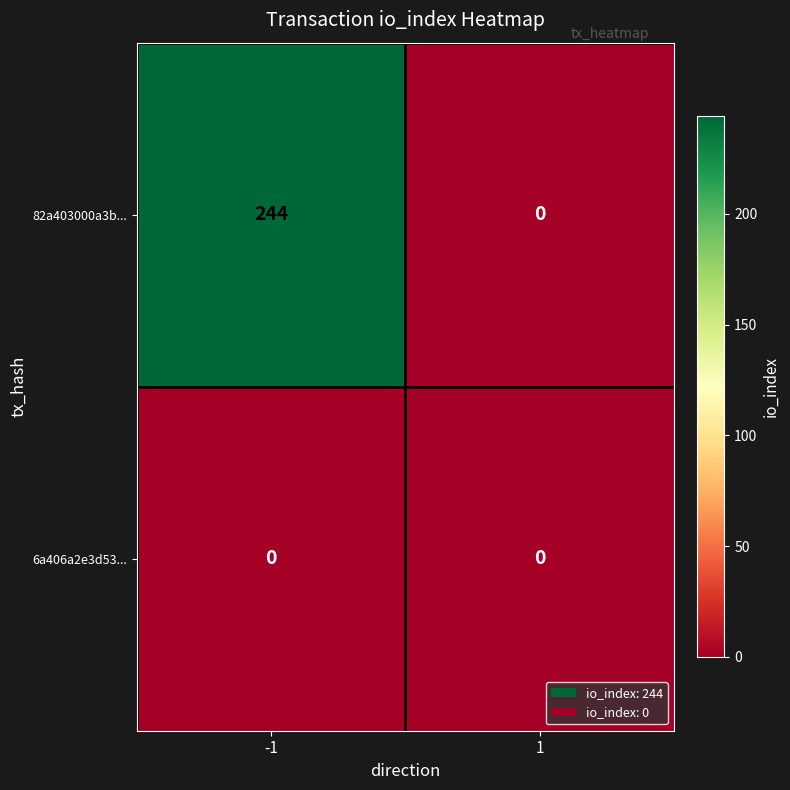

Reading left to right, what are all the values shown in this chart?

82a403000a3b...: 244	0
6a406a2e3d53...: 0	0